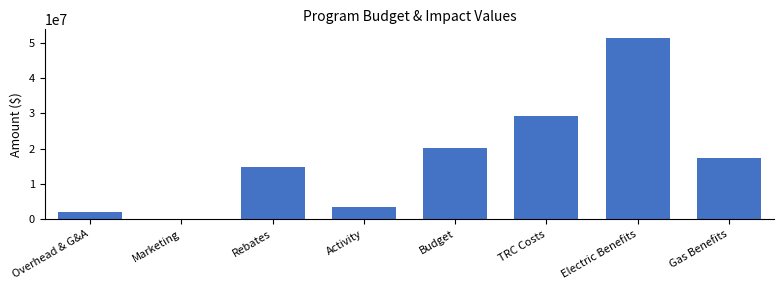

Reading left to right, list all the values displayed in this chart.

Overhead & G&A=1942211.6	Marketing=96802.4	Rebates=14689498.1	Activity=3507596.0	Budget=20236108.0	TRC Costs=29150202.0	Electric Benefits=51255633.1	Gas Benefits=17332322.0